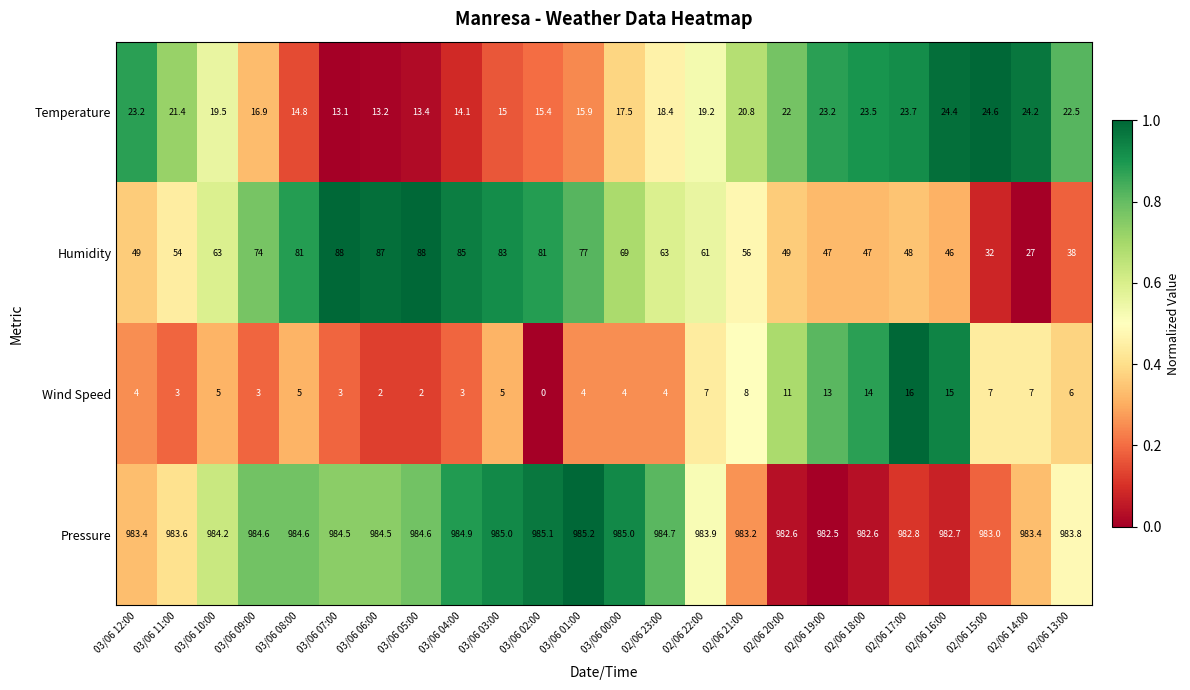

The Humidity series shows 81.0 at 03/06 02:00. True or false?

True